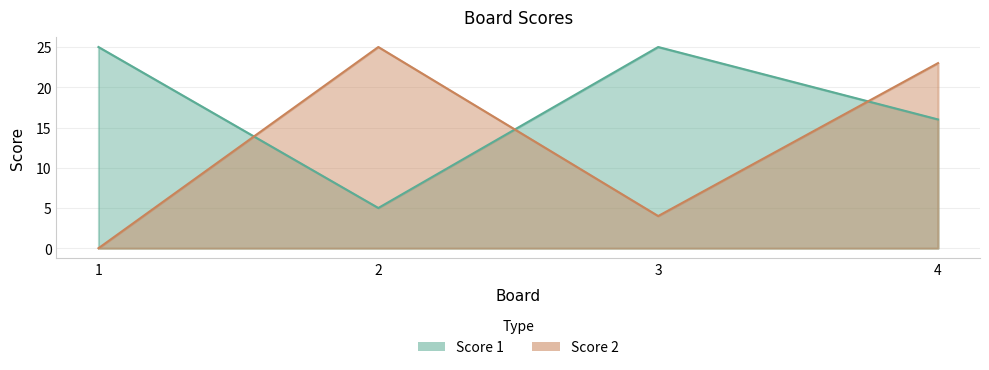

Rank the series at 4 from highest to lowest value.

Score 2, Score 1